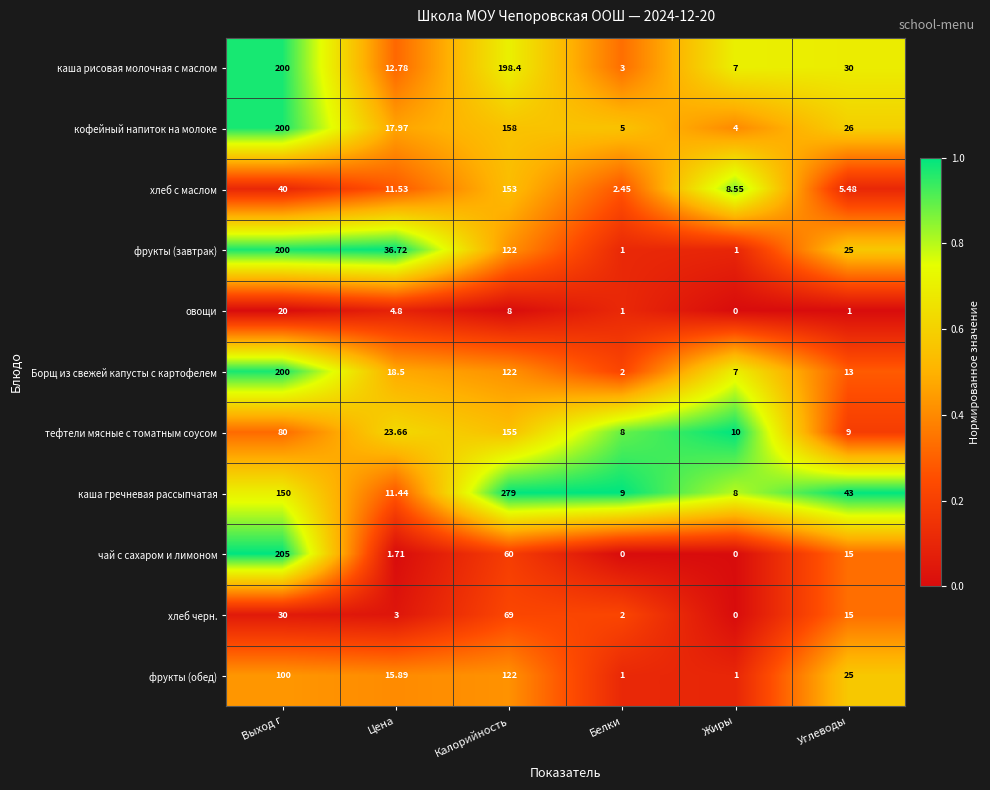

At which label does тефтели мясные с томатным соусом first exceed 23?

Выход г